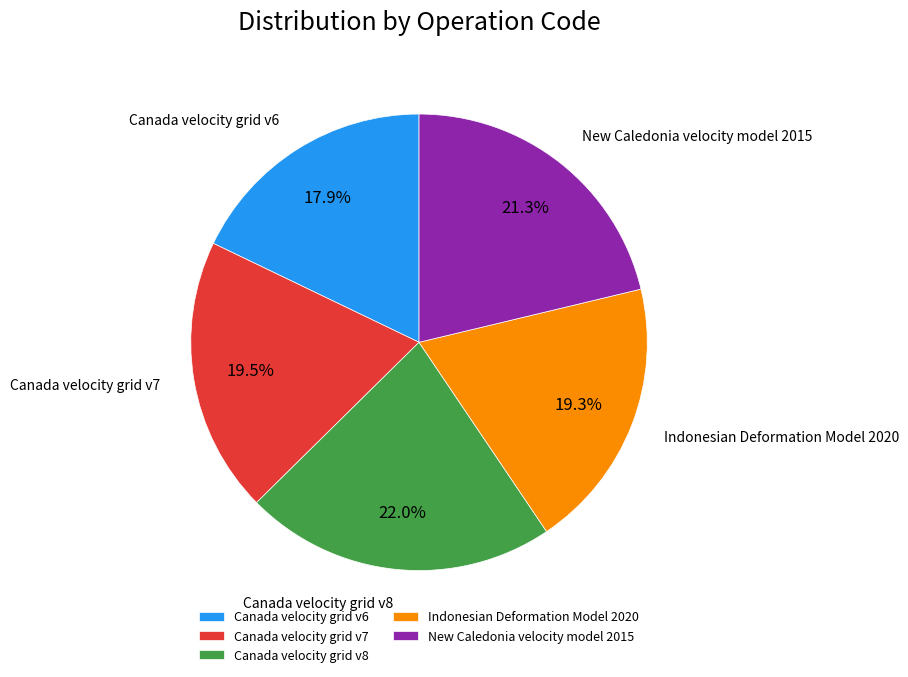

Which category has the smallest portion of the pie?

Canada velocity grid v6